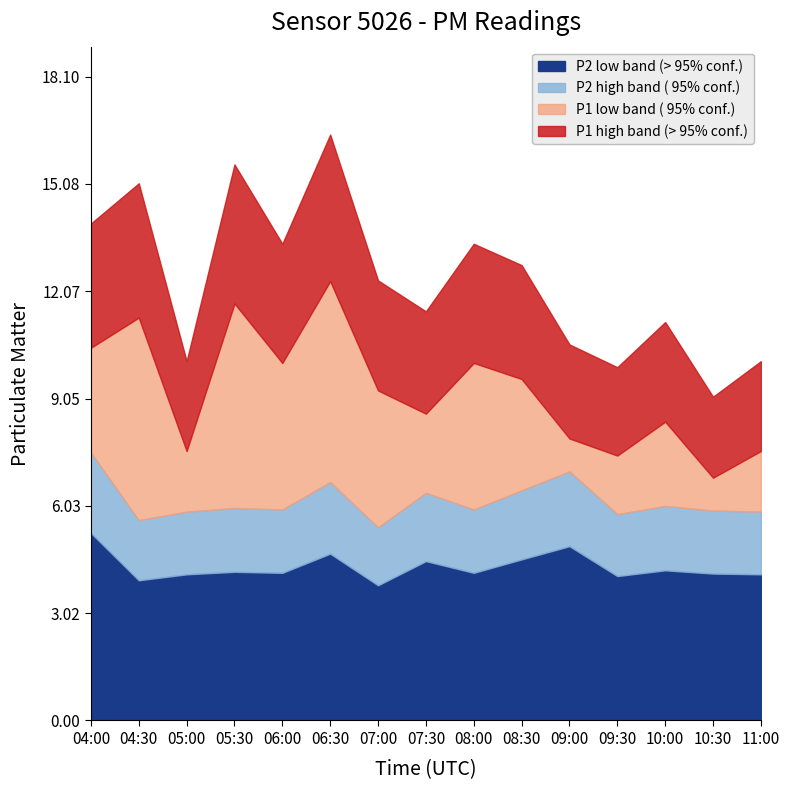

What position from the right is 04:30?

14